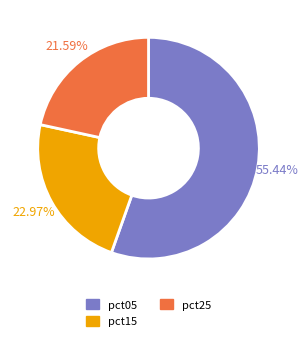

Is there any slice that represents more than half of the pie?

Yes